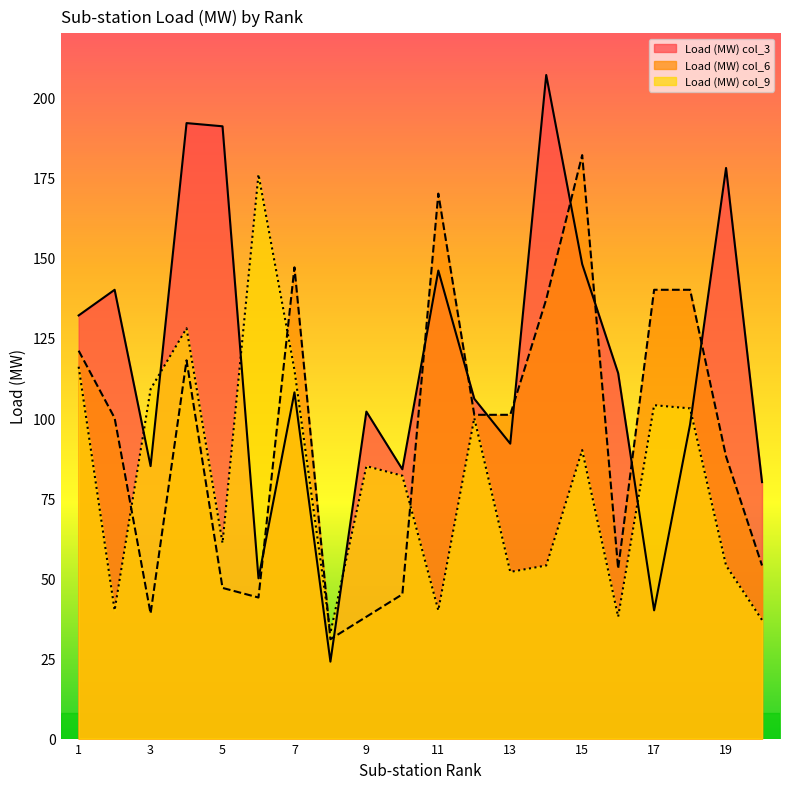

Where do Load (MW) col_3 and Load (MW) col_9 first cross each other?

2 and 3